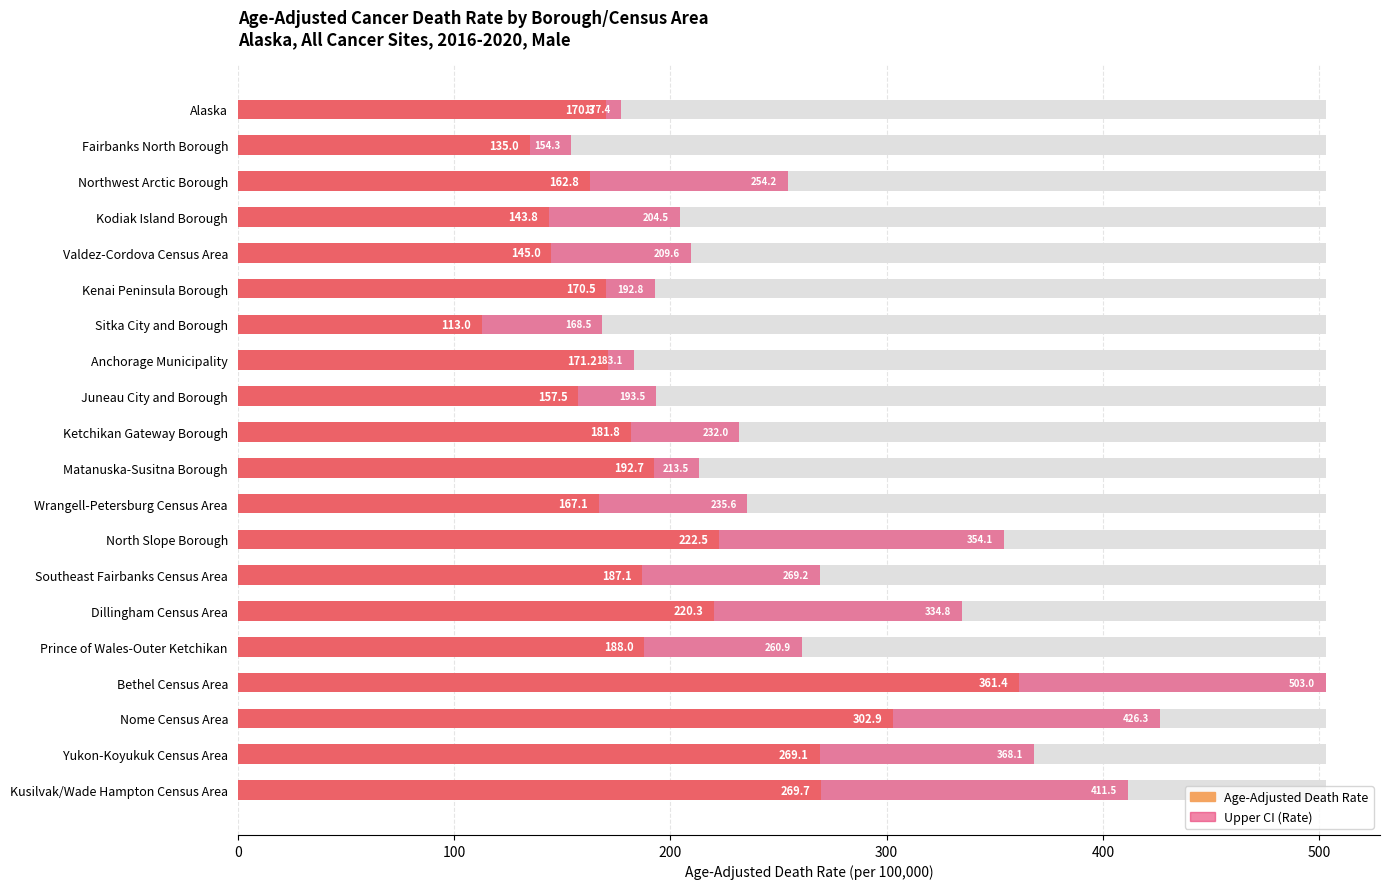

What is the average value of the Age-Adjusted Death Rate series?

196.6